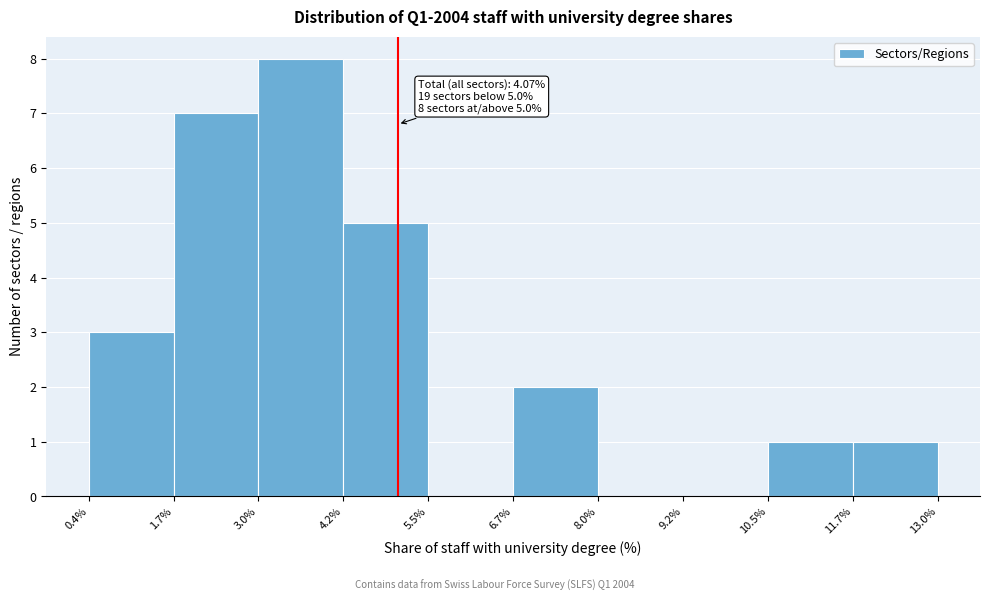

Which range on the x-axis has the tallest bar?

3.0% to 4.2%